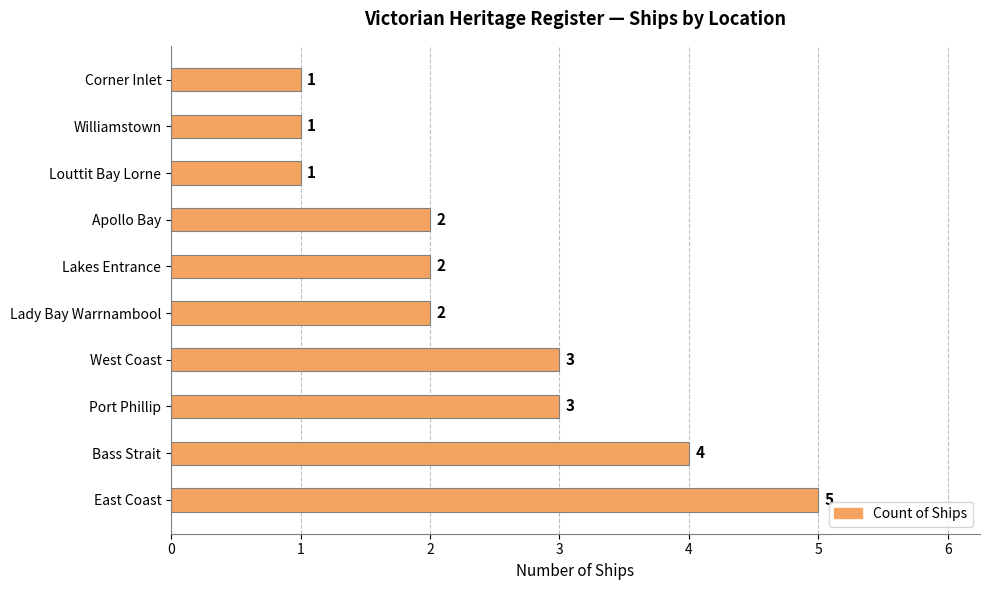

What is the average value?

2